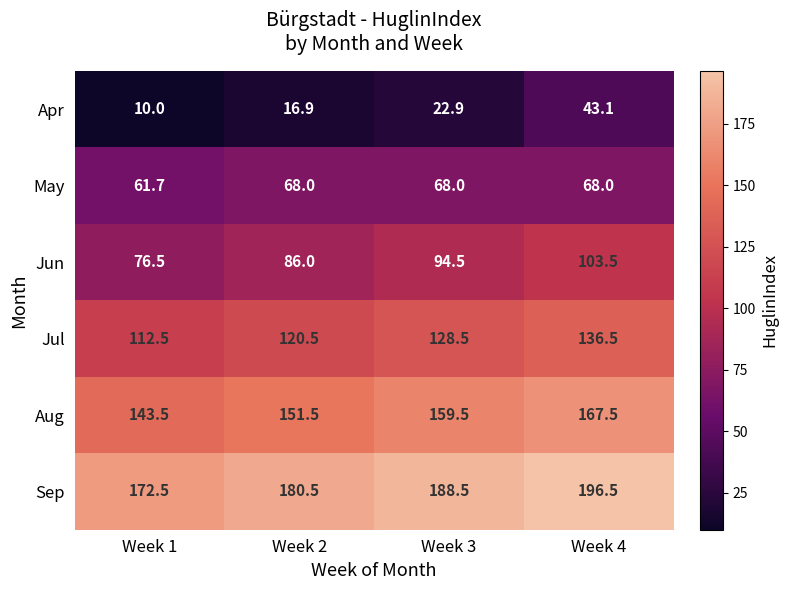

At Week 2, list the series in order from largest to smallest.

Sep, Aug, Jul, Jun, May, Apr